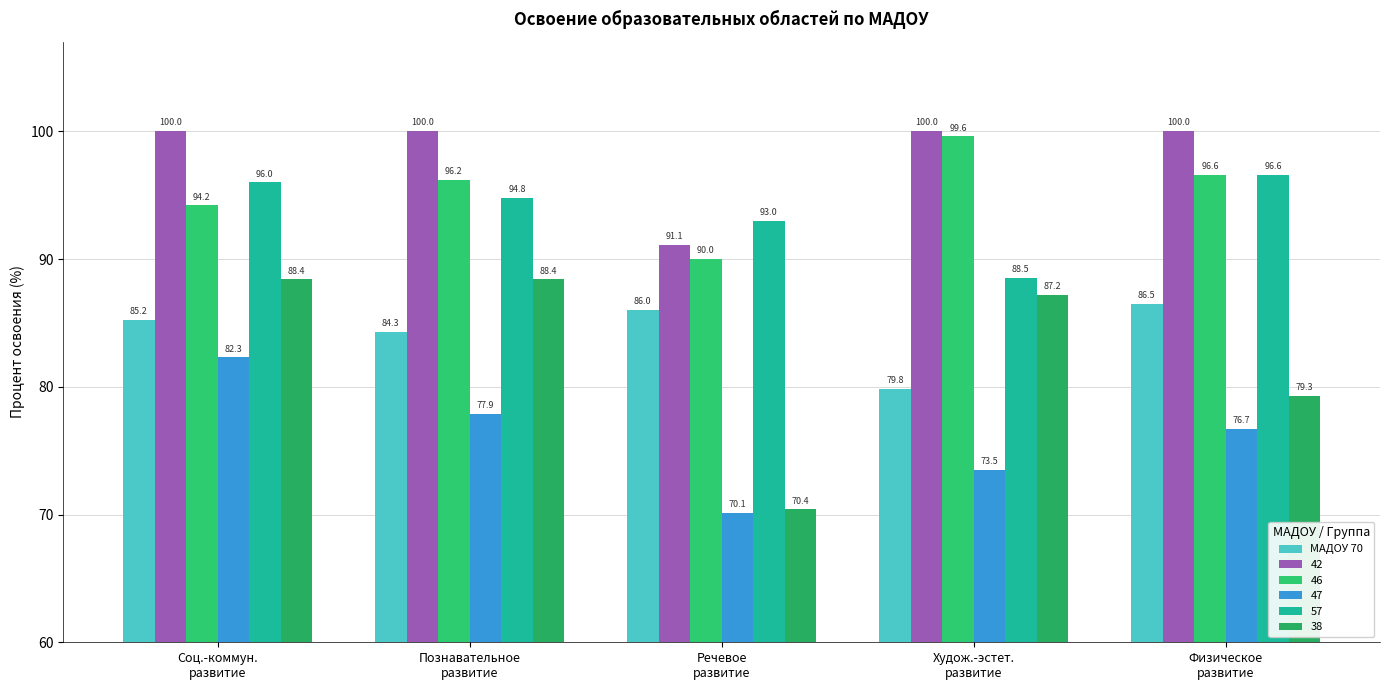

What position from the right is Познавательное
развитие?

4